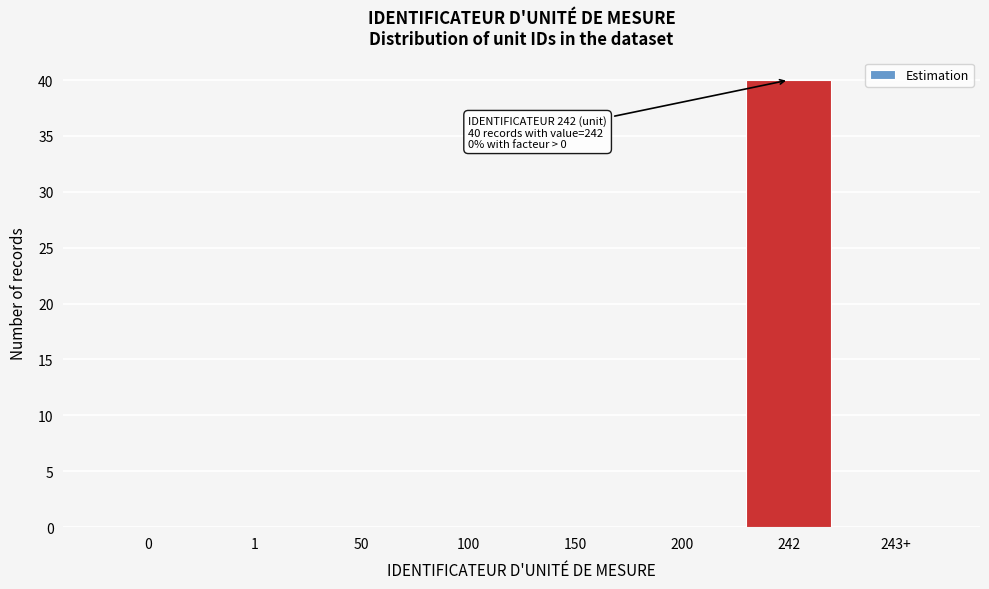

Reading right to left, what are all the values shown in this chart?

243+=0	242=40	200=0	150=0	100=0	50=0	1=0	0=0